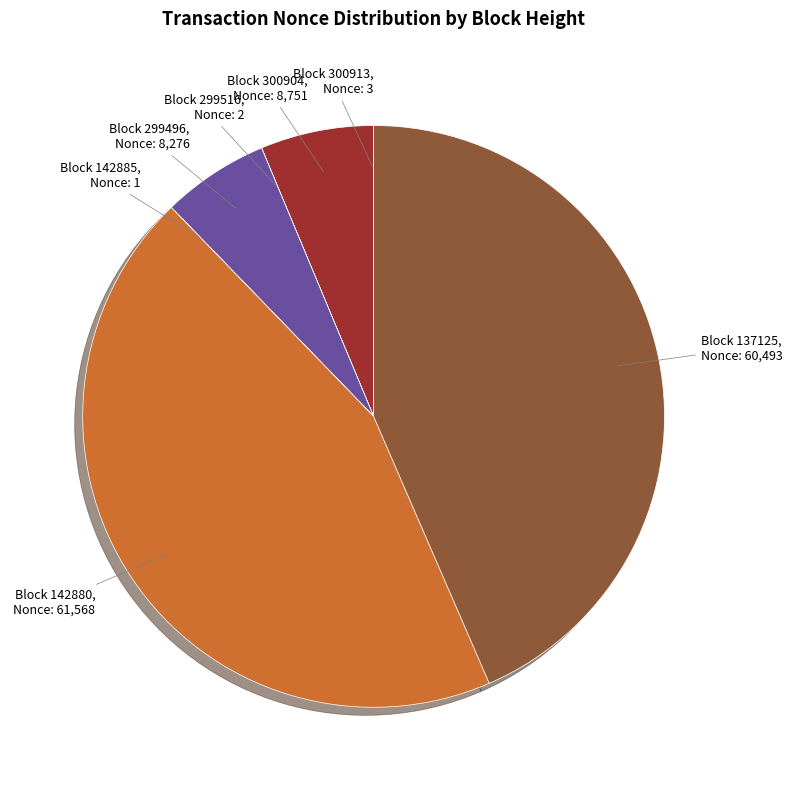

Is there a majority slice in this chart?

No